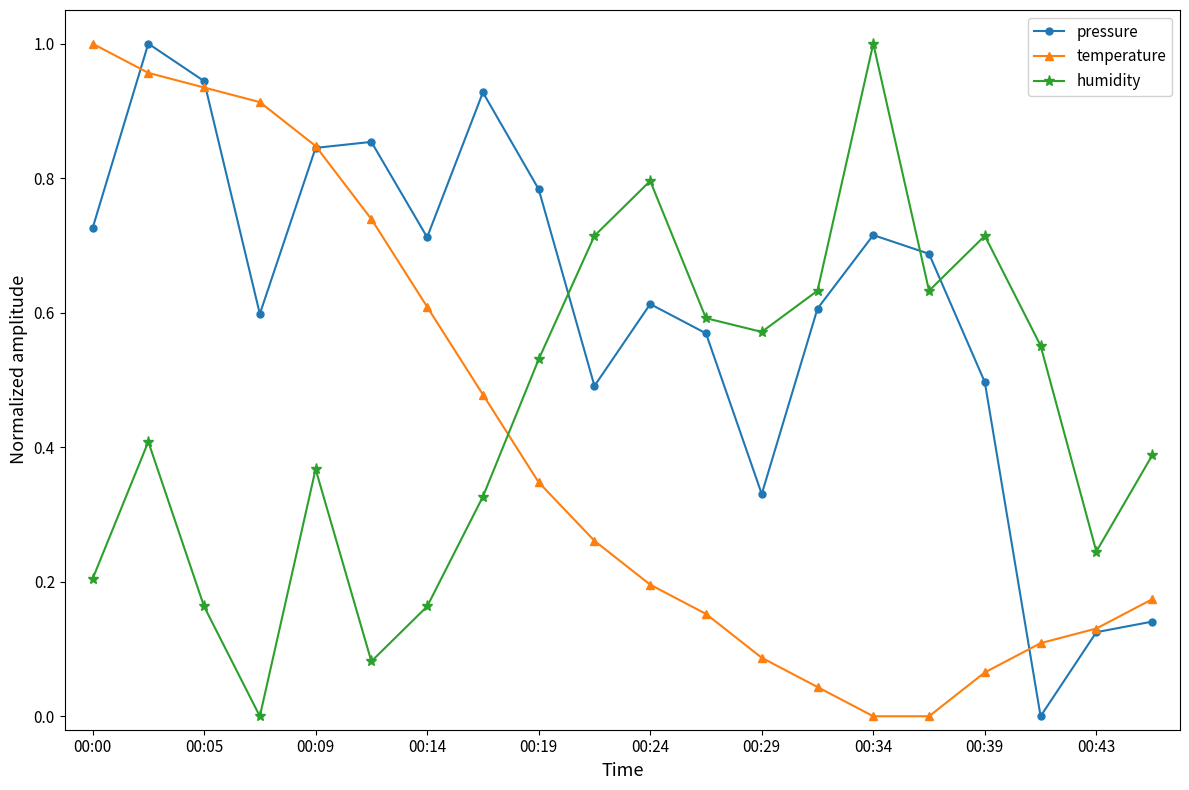

True or false: pressure has more than 1 interior local peaks.

True